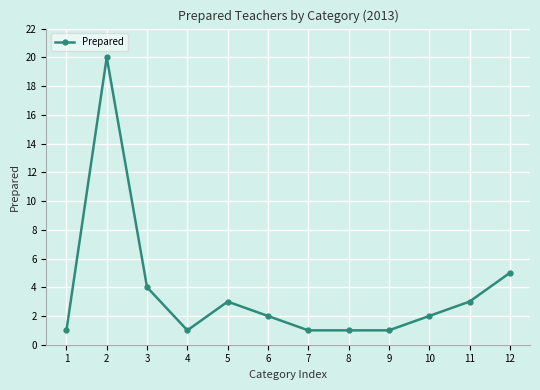

What is the difference between the values at 7 and 2?

19